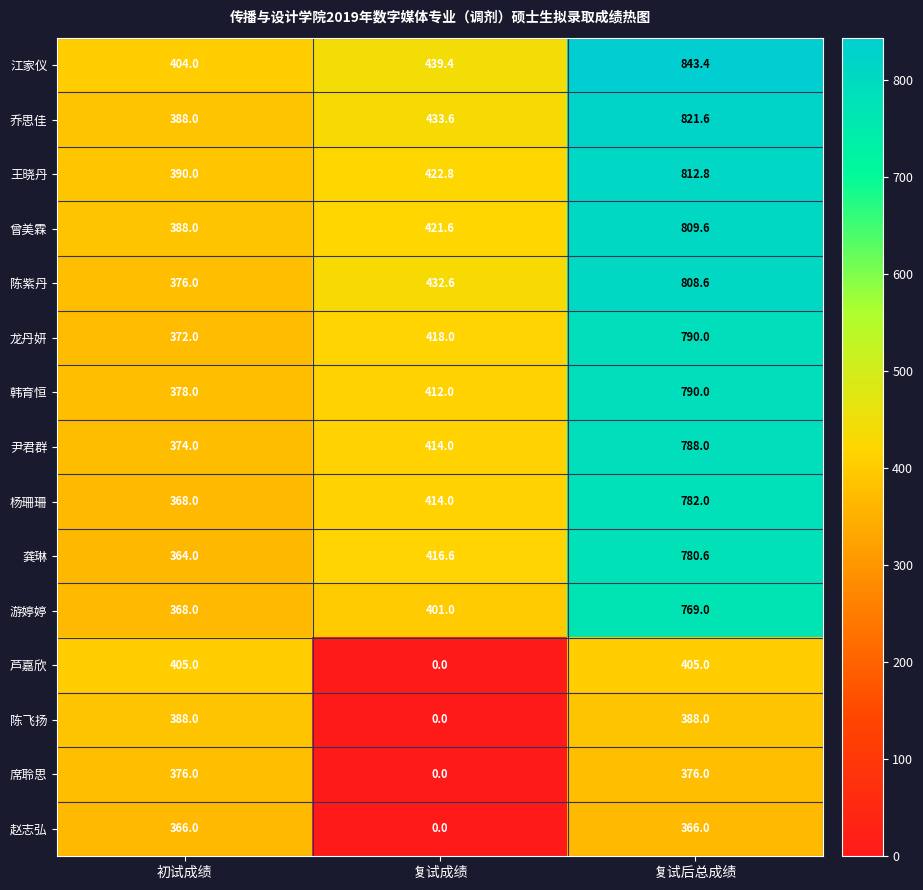

Between 初试成绩 and 复试后总成绩, which series saw the biggest shift?

江家仪